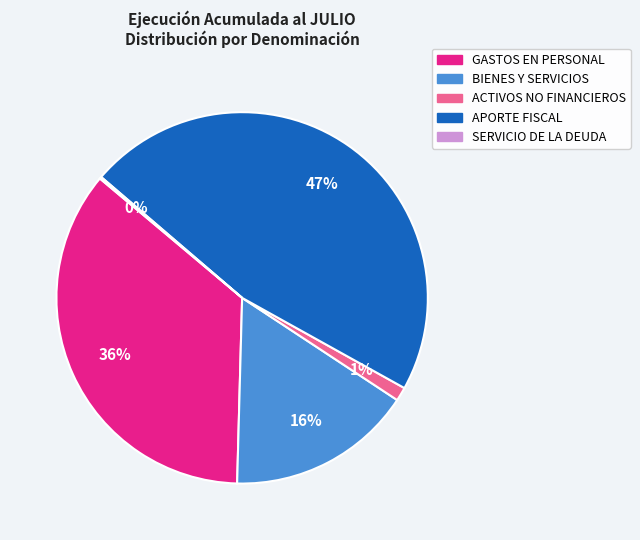

Does any single category account for the majority?

No